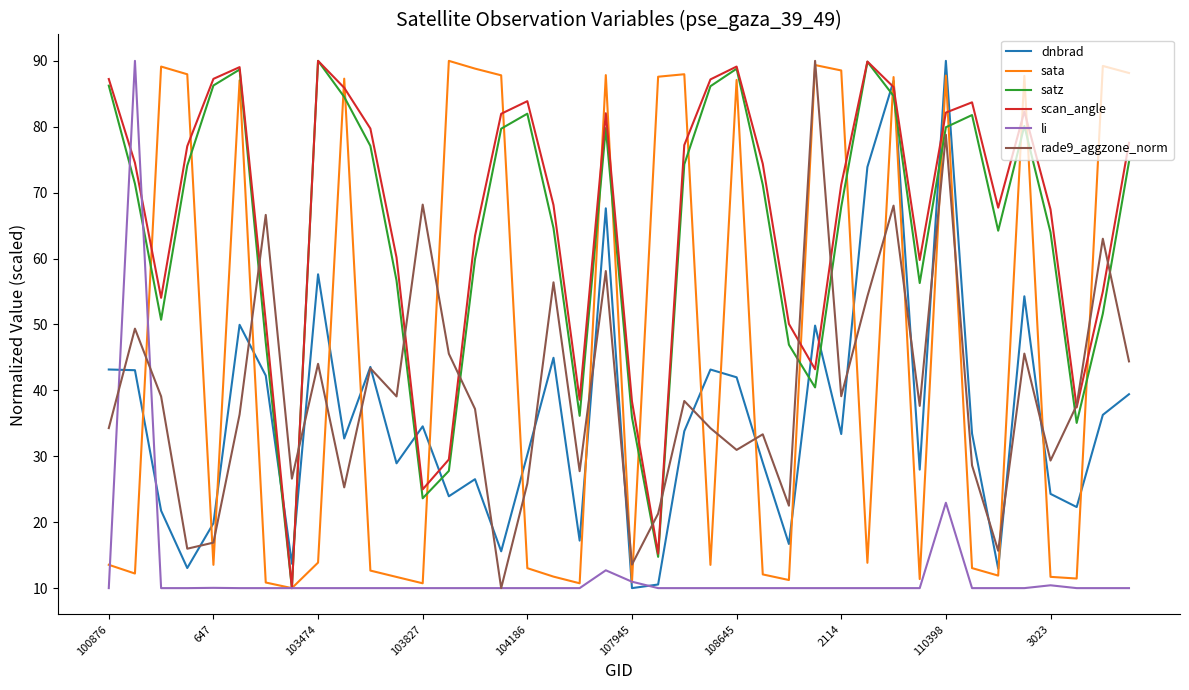

Which series ends up on top after the final intersection of rade9_aggzone_norm and satz?

satz